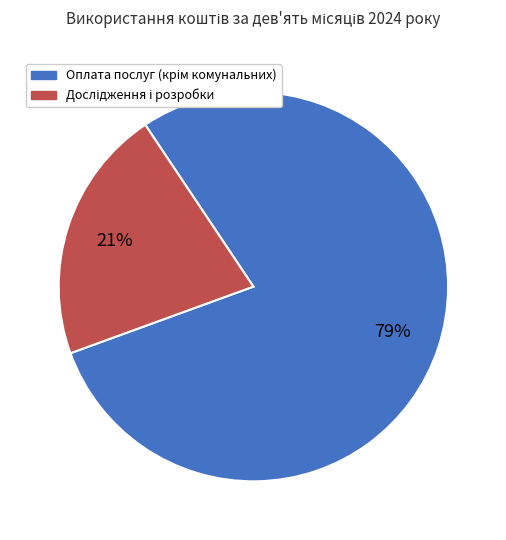

Does any single category account for the majority?

Yes